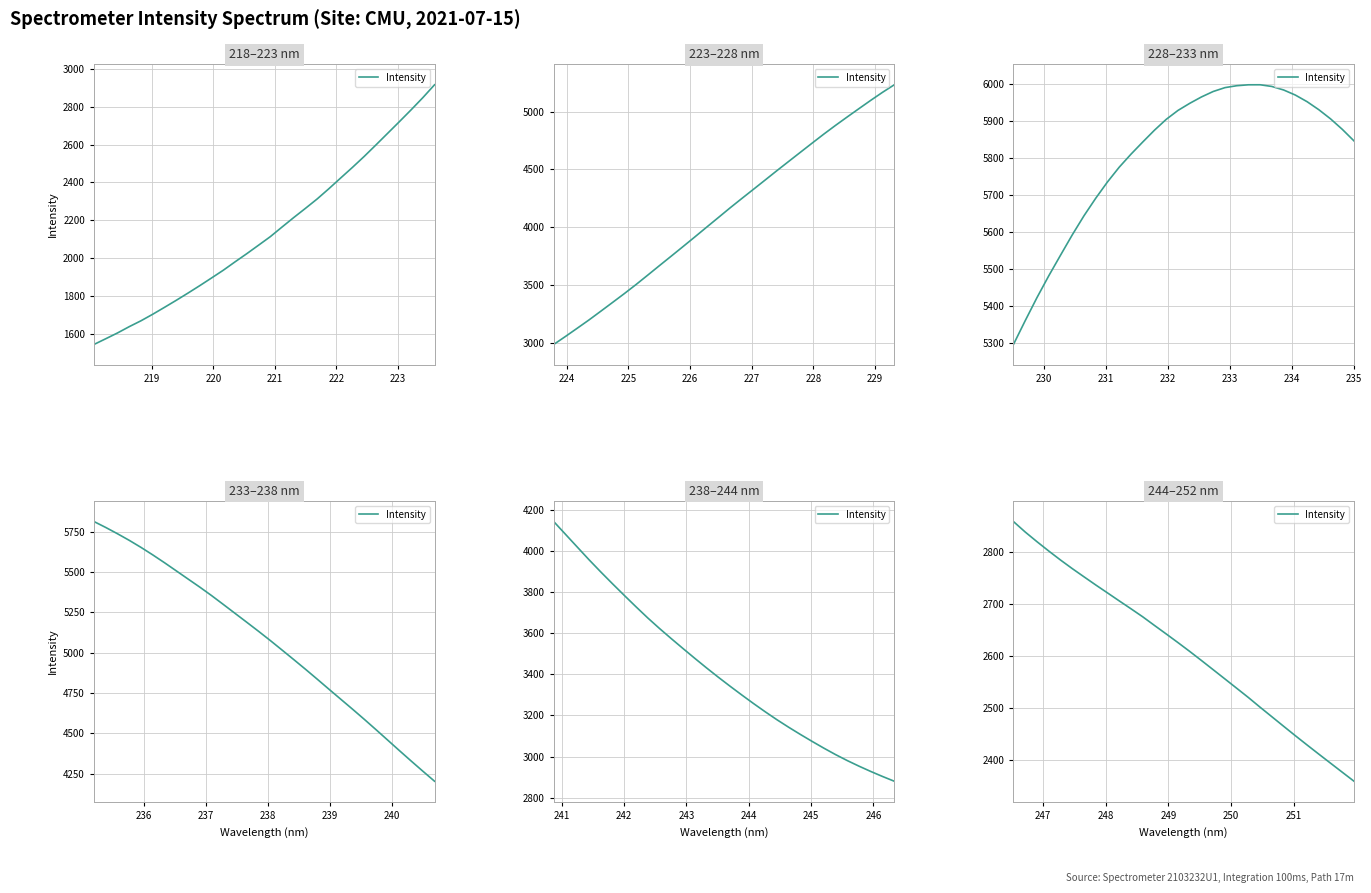

How many lines are shown in the chart?

1